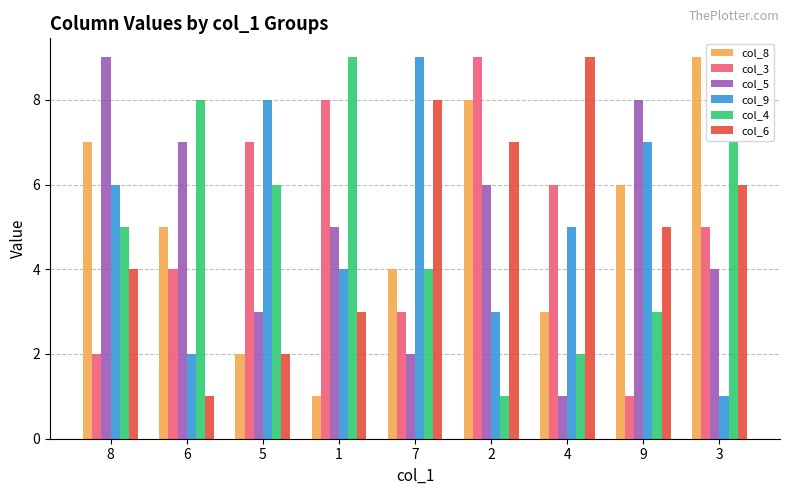

What is the difference between the maximum and minimum values in the col_4 series?

8